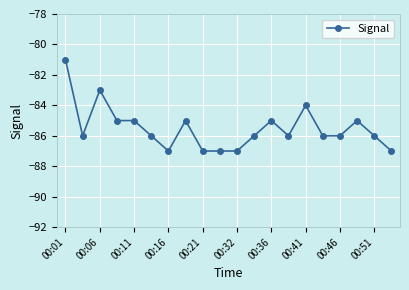

True or false: the data has more than 2 interior local peaks.

True